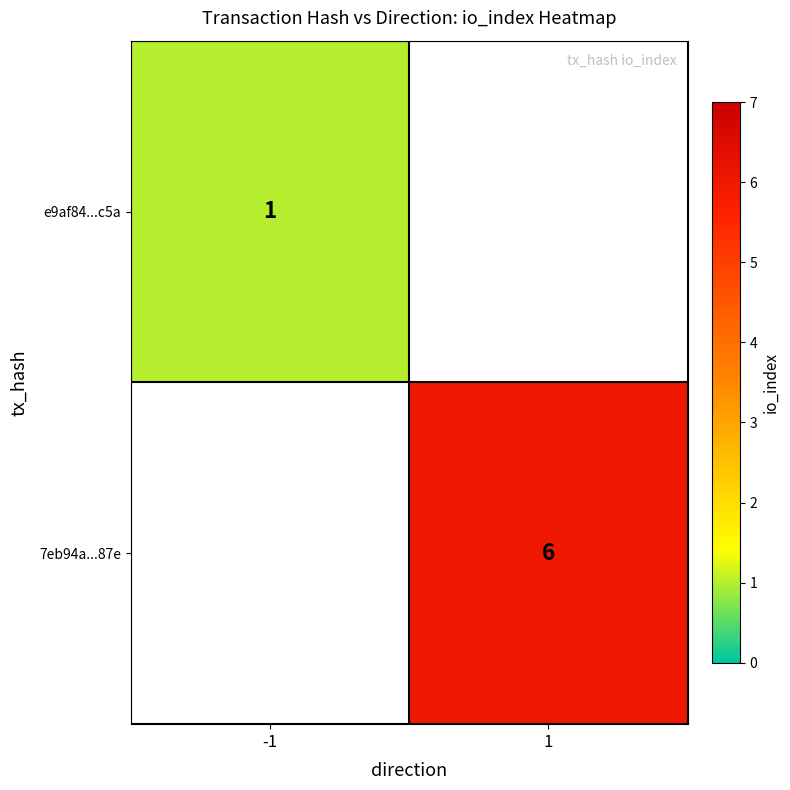

Is the value of e9af84...c5a at -1 greater than the value of 7eb94a...87e at 1?

No